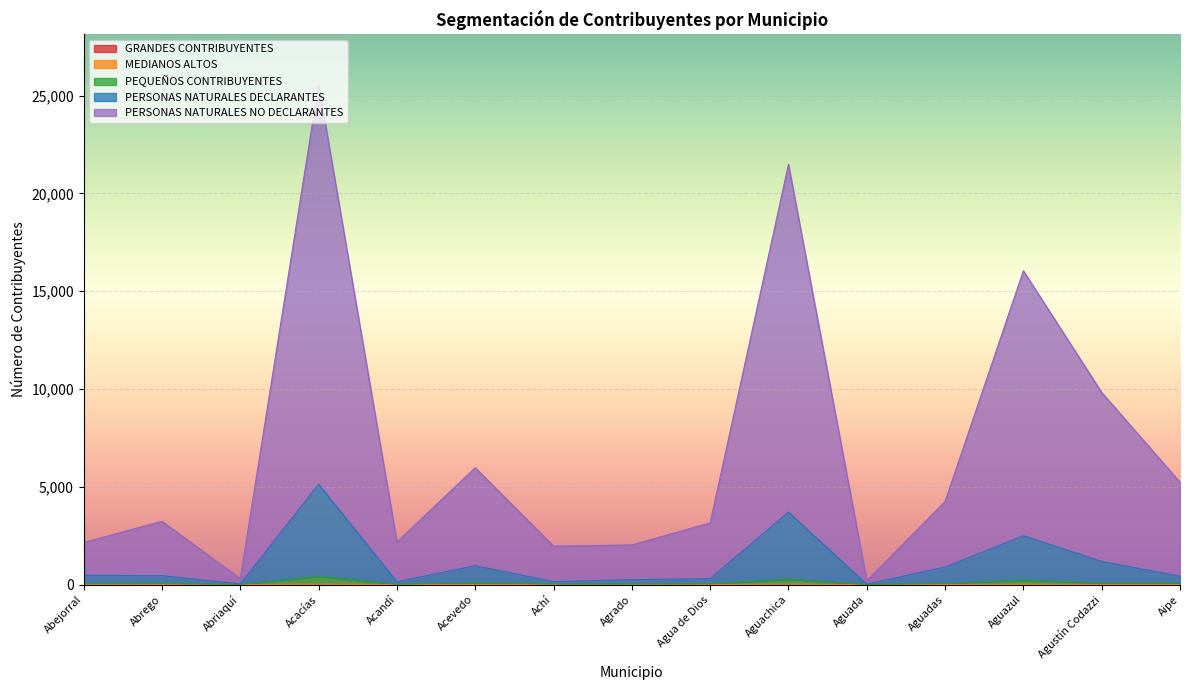

At which category is the sum across all series the highest?

Acacías